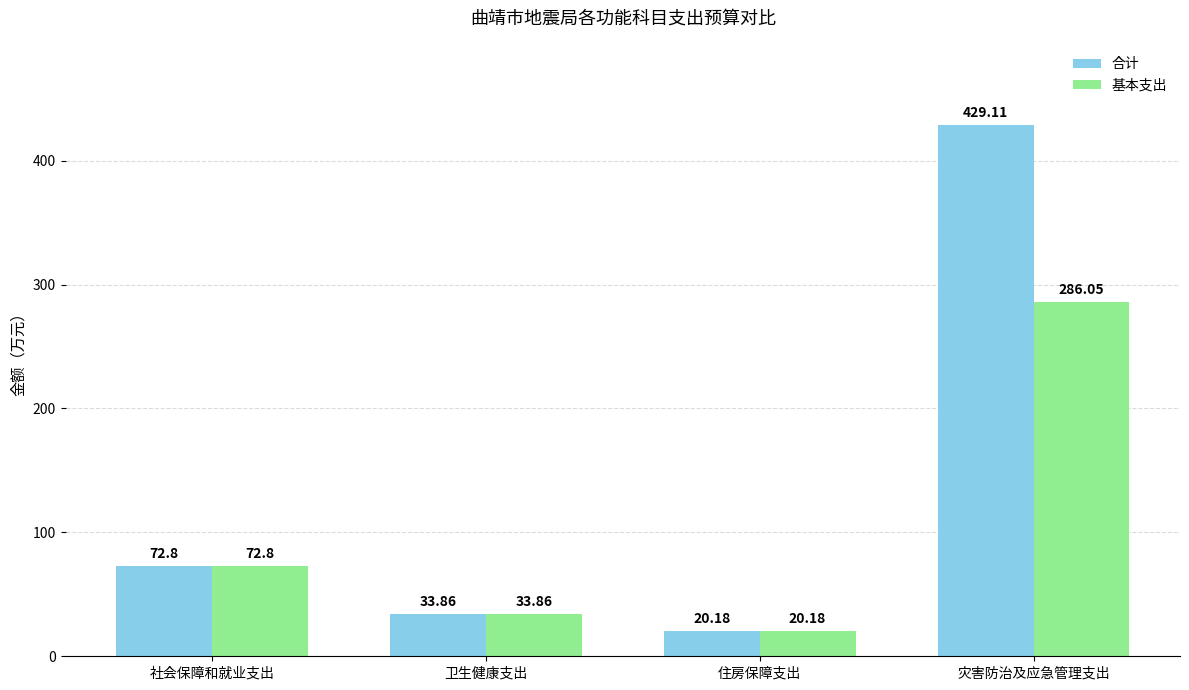

What is the highest value of the 基本支出 series?

286.1